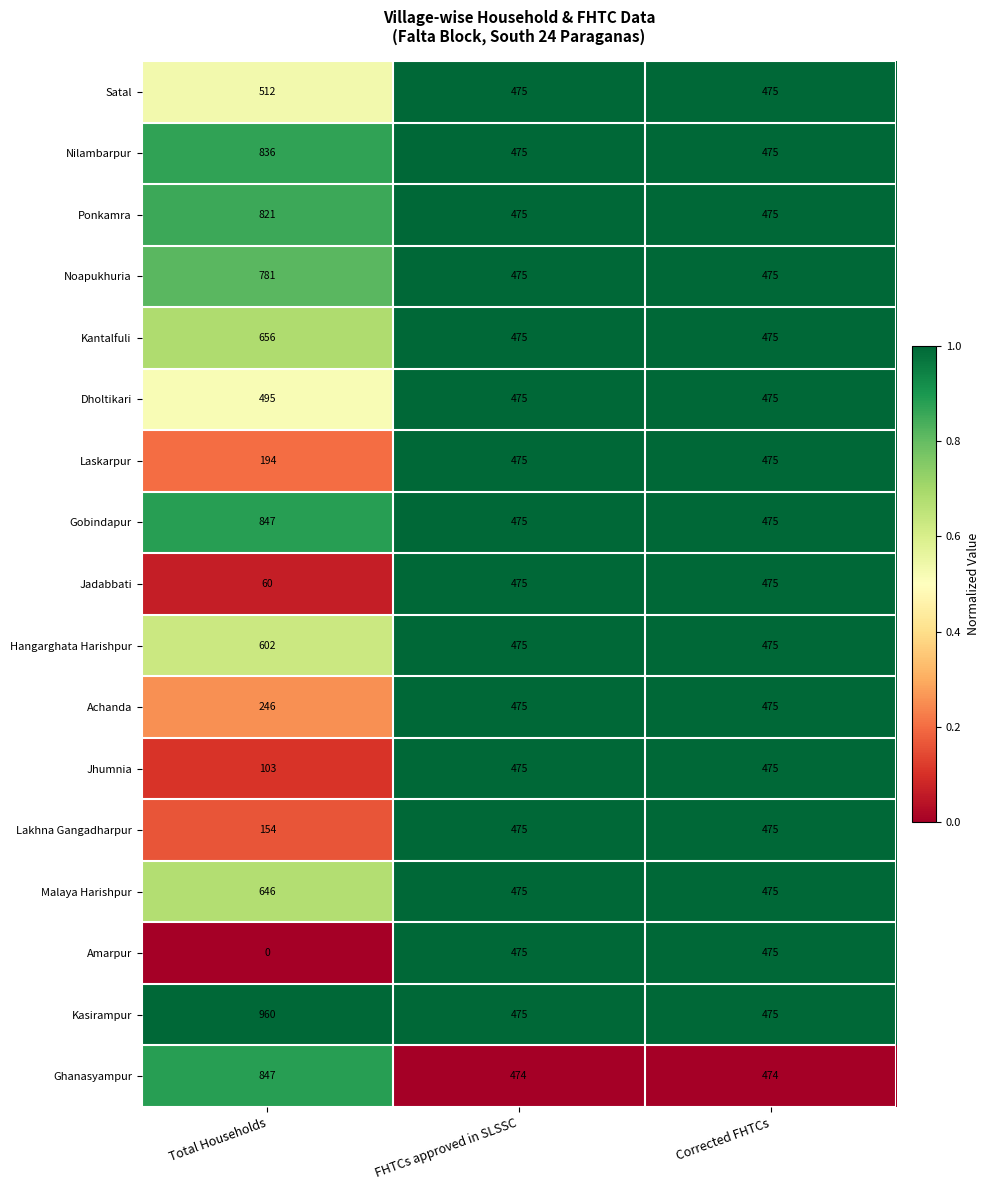

True or false: Achanda has a value of 719 at Corrected FHTCs.

False